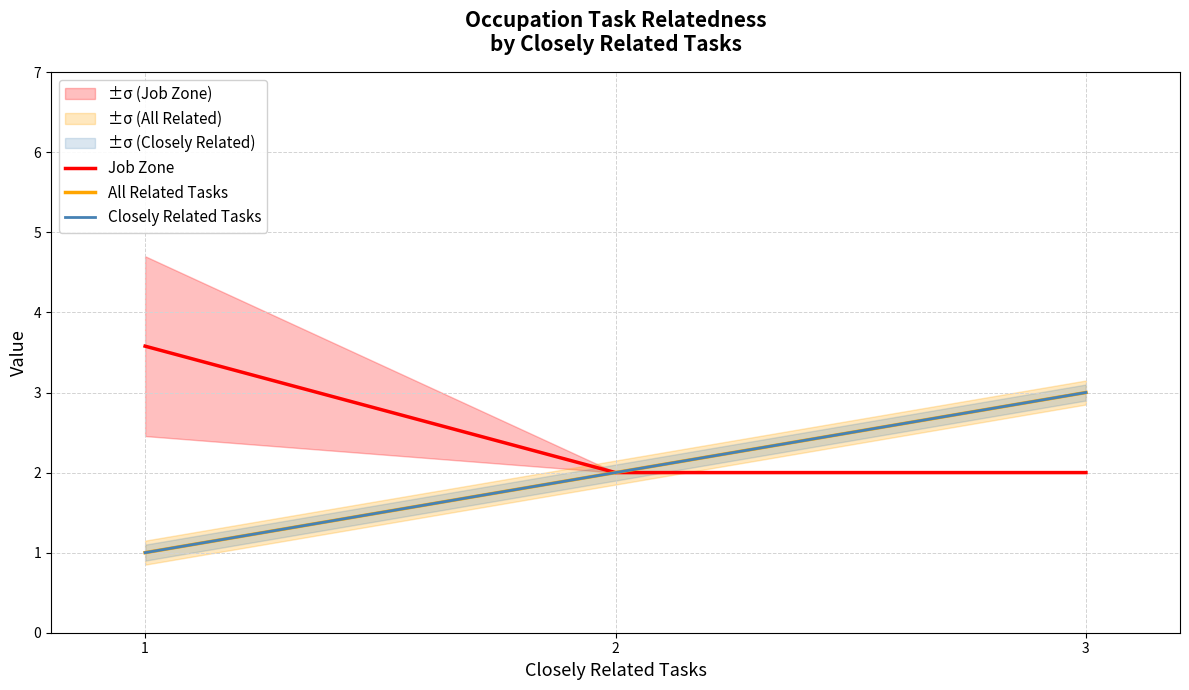

The Job Zone series shows 2.0 at 2. True or false?

True